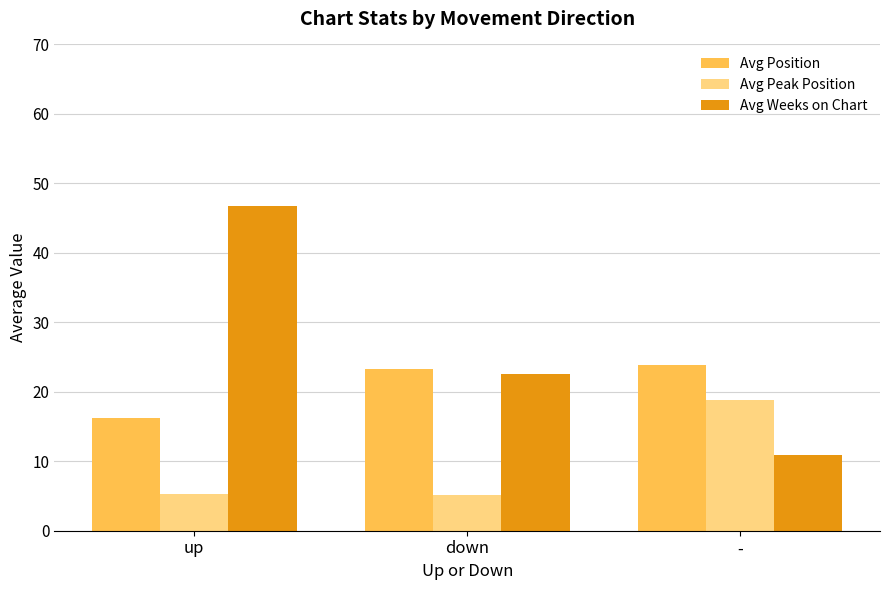

What is the sum of all Avg Weeks on Chart values?

80.1